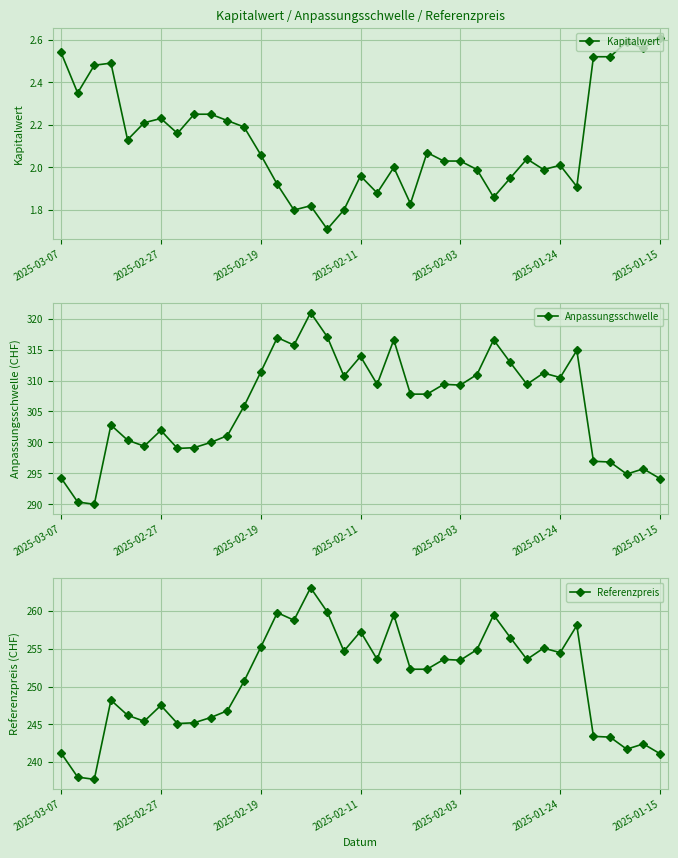

What are all the series names shown in the legend?

Kapitalwert, Anpassungsschwelle, Referenzpreis